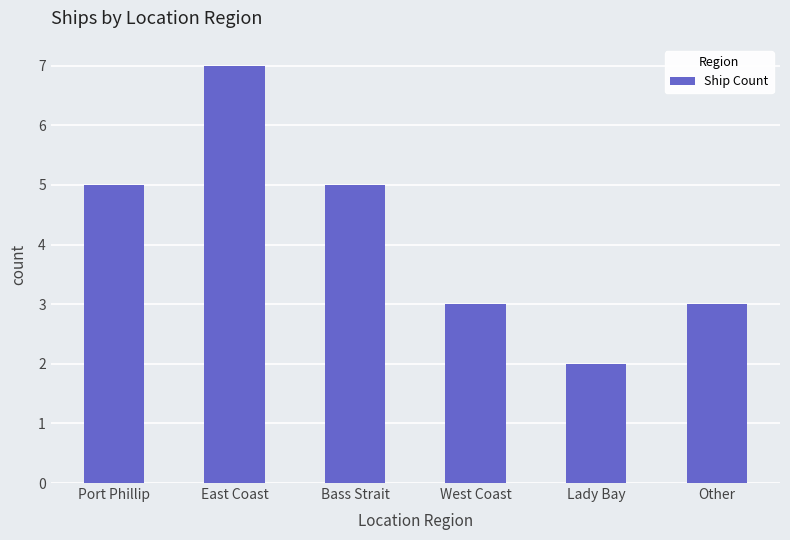

Count the number of categories in the chart.

6